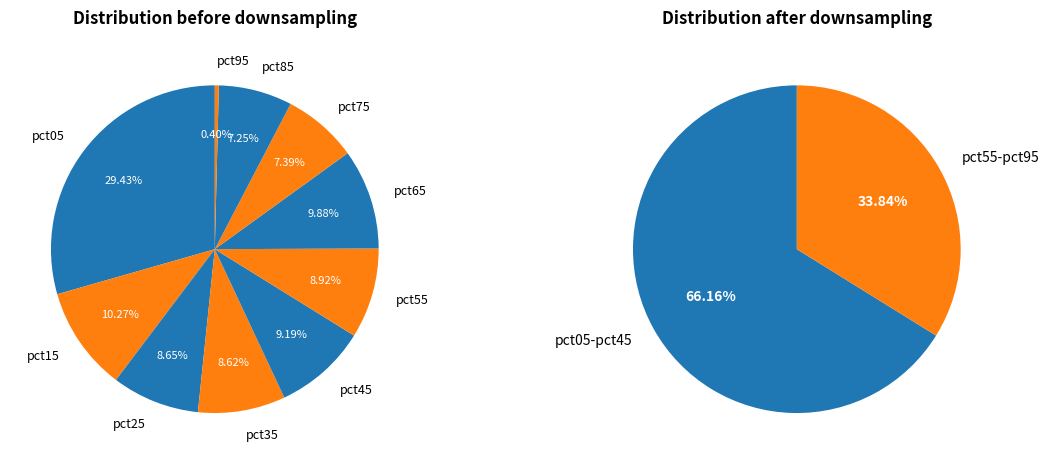

The pct25 slice represents 18% of the pie. True or false?

False